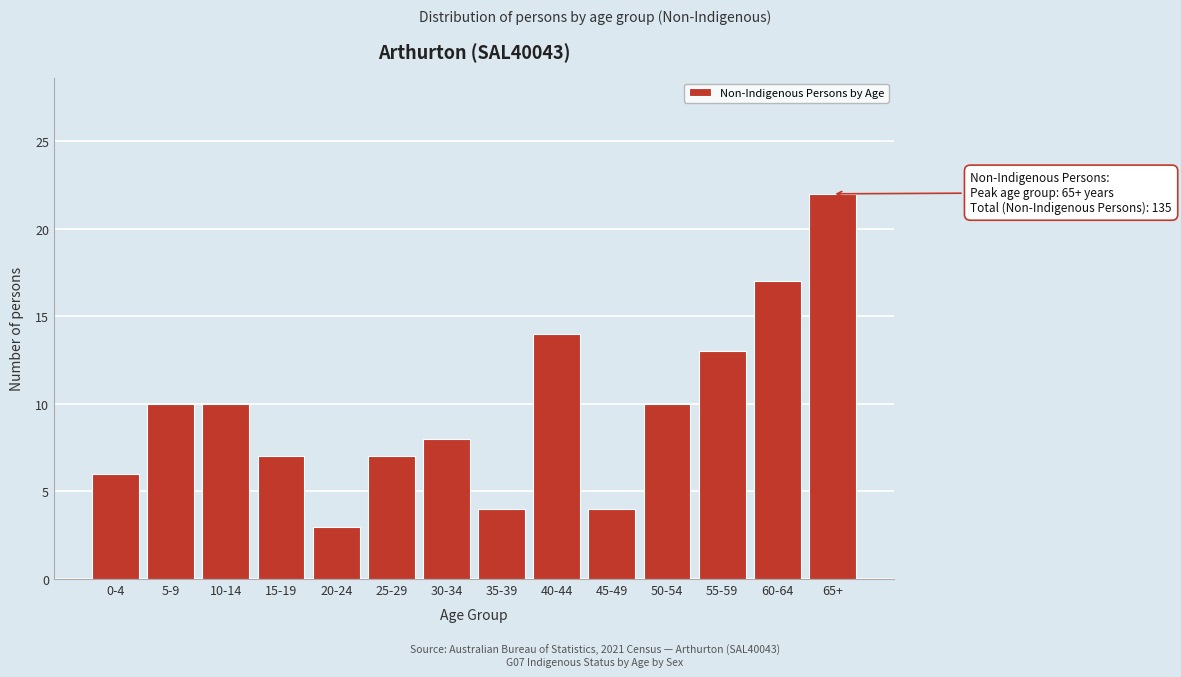

Reading left to right, extract all data points from this chart.

0-4=6	5-9=10	10-14=10	15-19=7	20-24=3	25-29=7	30-34=8	35-39=4	40-44=14	45-49=4	50-54=10	55-59=13	60-64=17	65+=22